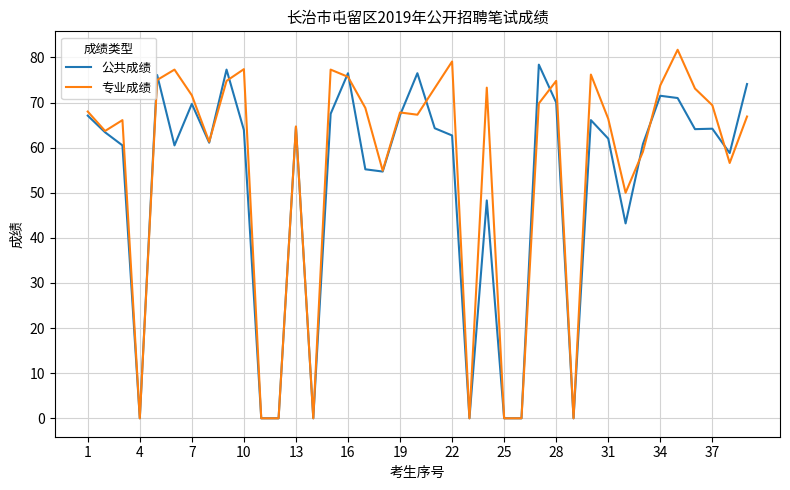

What is the greatest value displayed?

81.7